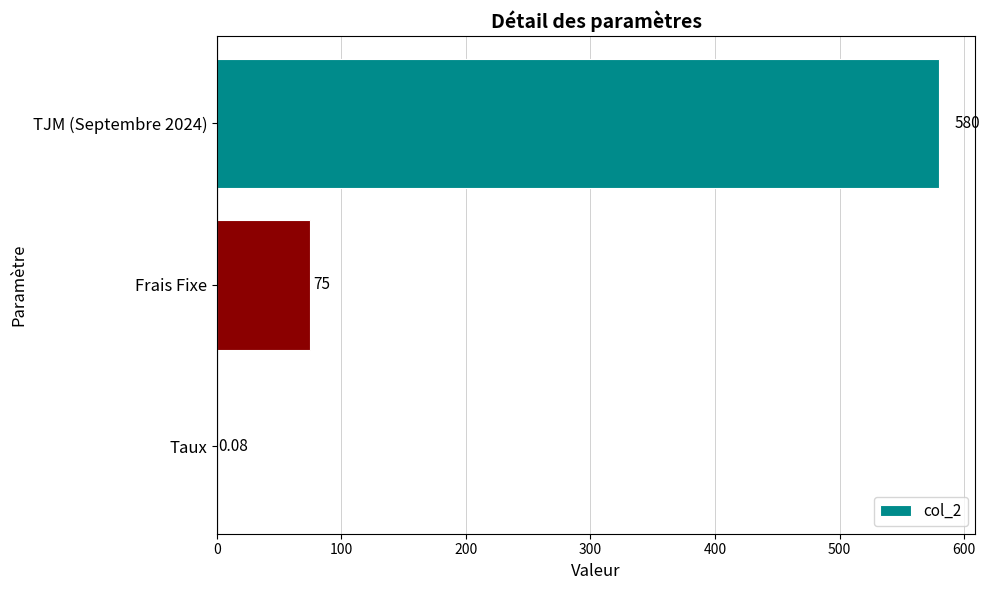

Where is the data nearest to the value 290?

Frais Fixe